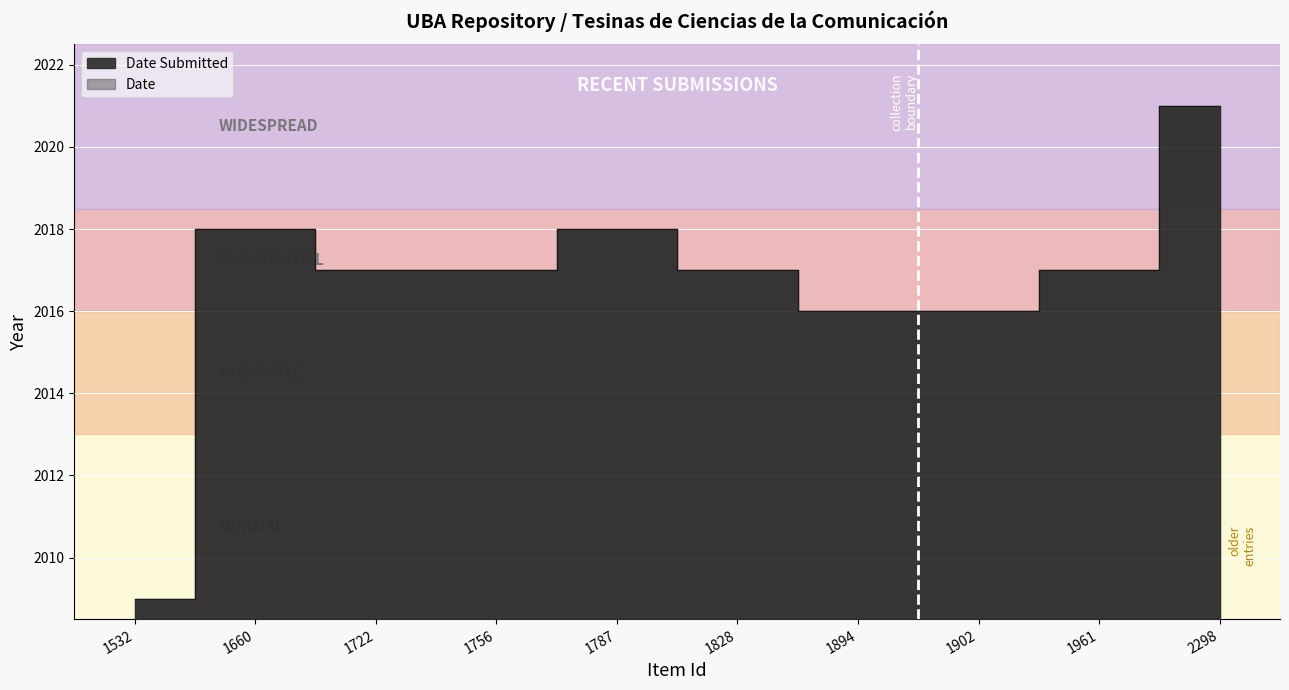

True or false: the data has more than 0 interior local peaks.

True